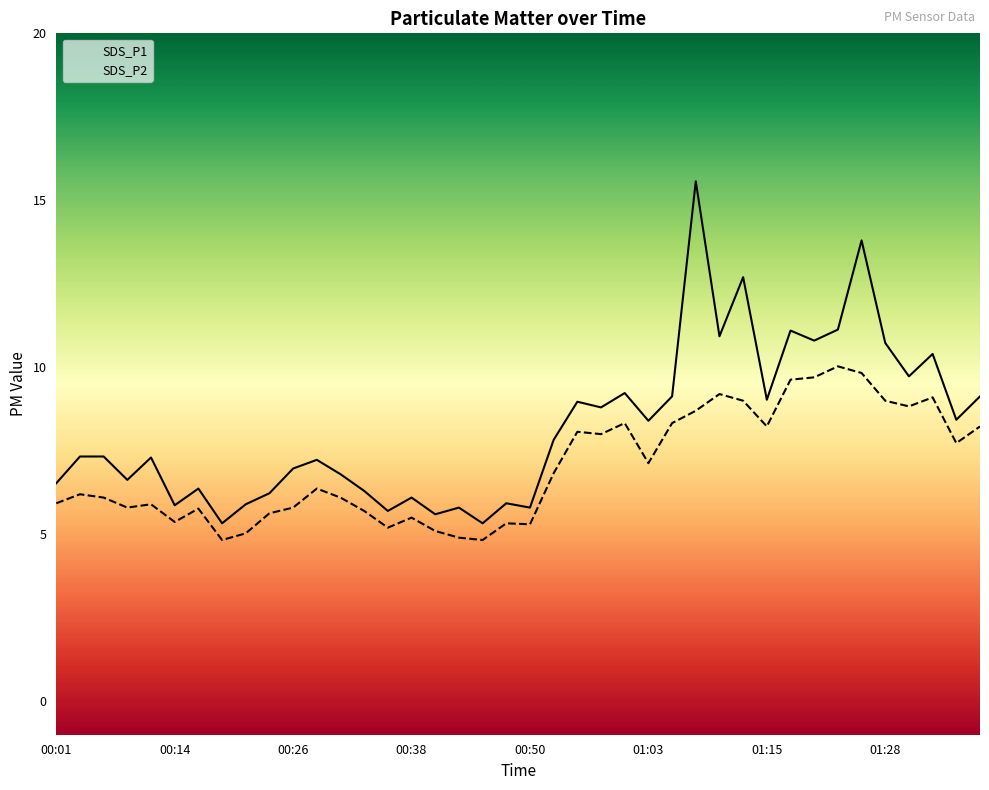

The value of SDS_P1 at 01:18 is 16.1. True or false?

False